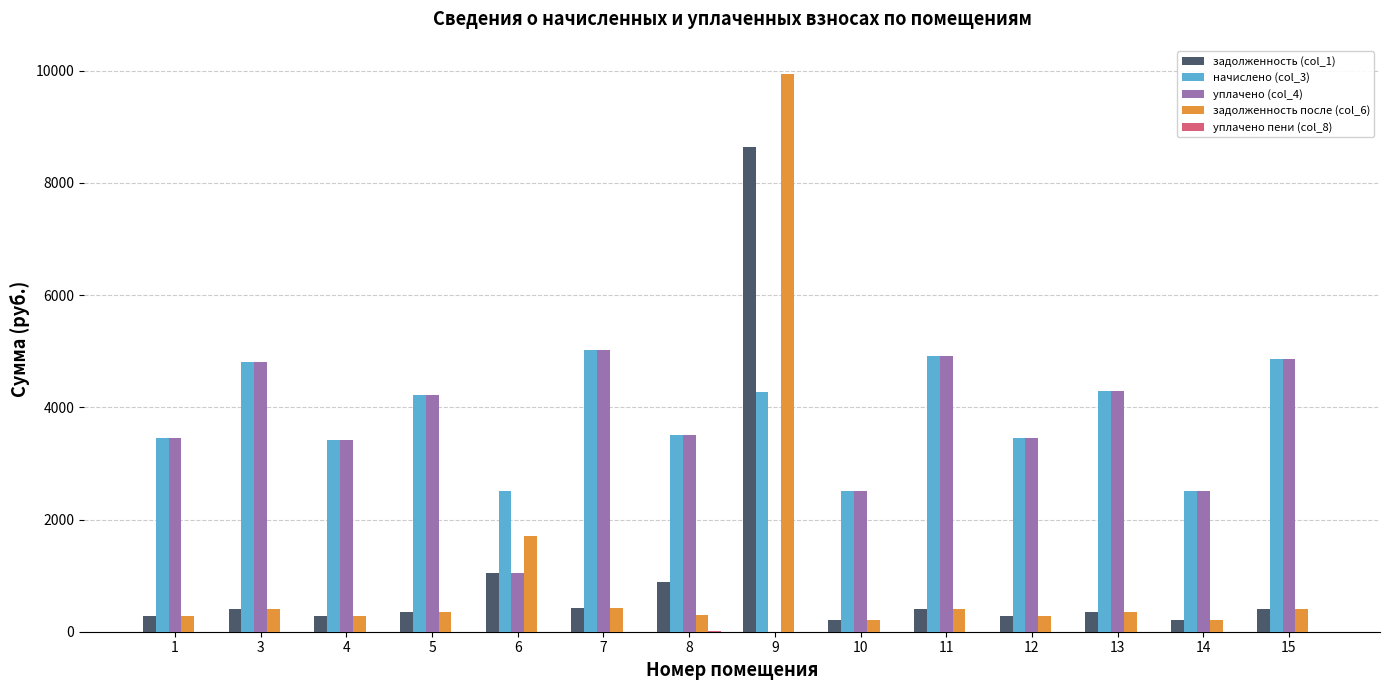

At which category is the sum across all series the highest?

9